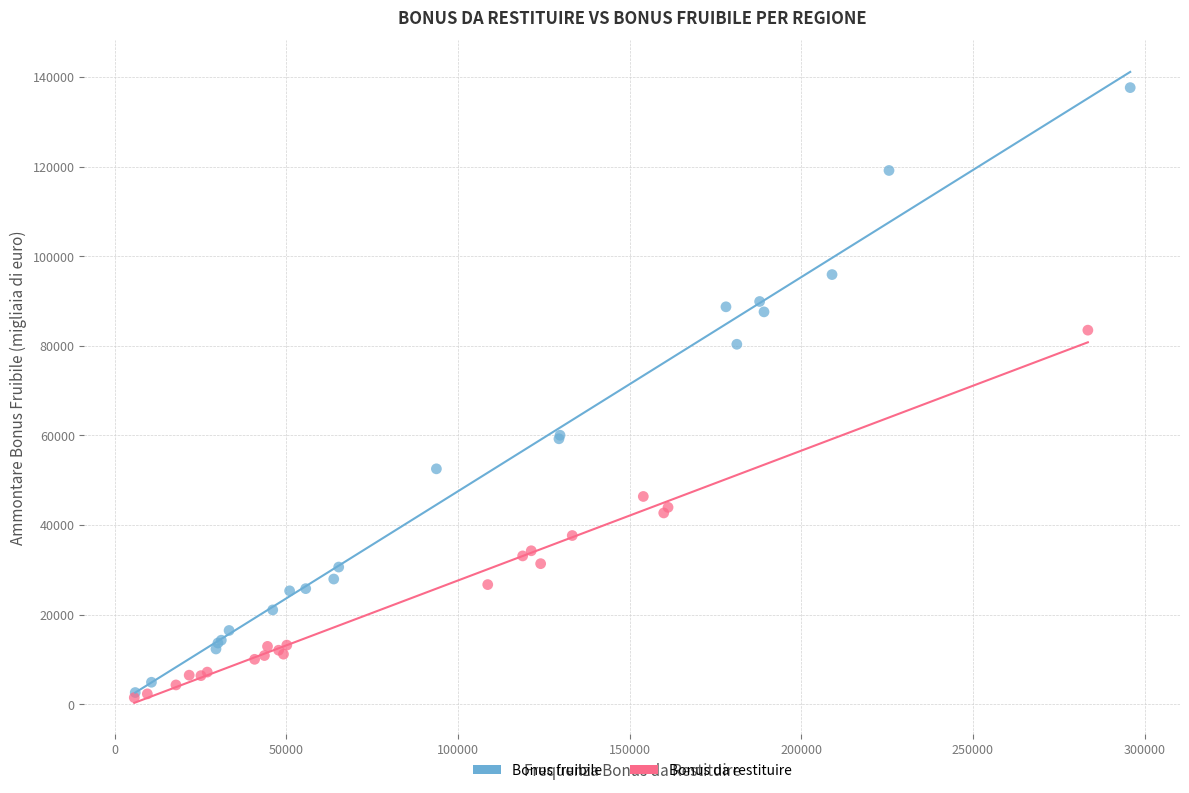

Which series reaches the maximum Y coordinate?

Bonus fruibile